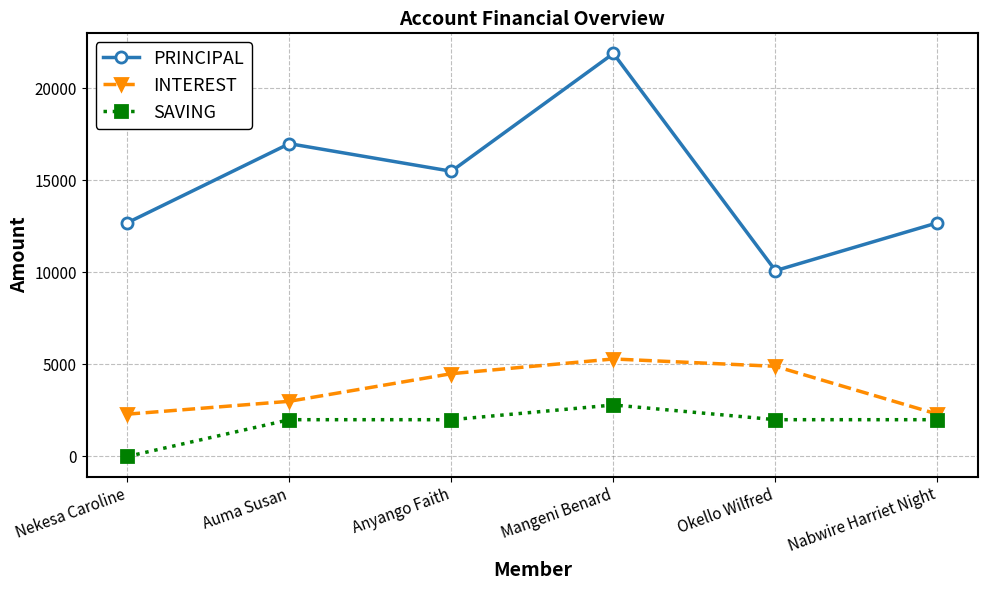

What is the difference between the maximum and minimum values in the INTEREST series?

3000